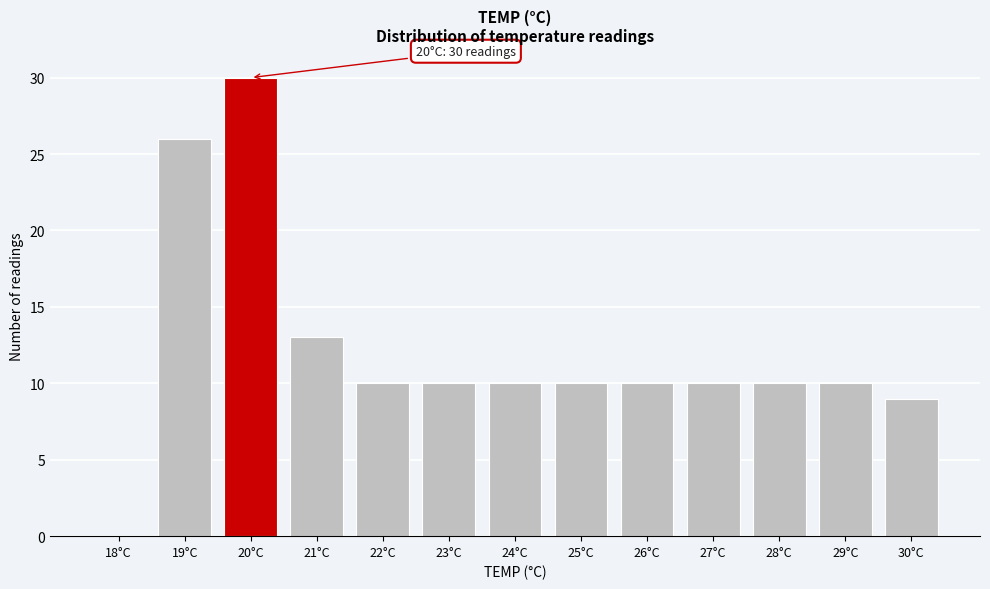

What is the ratio of the value at 23°C to the value at 26°C?

1.0